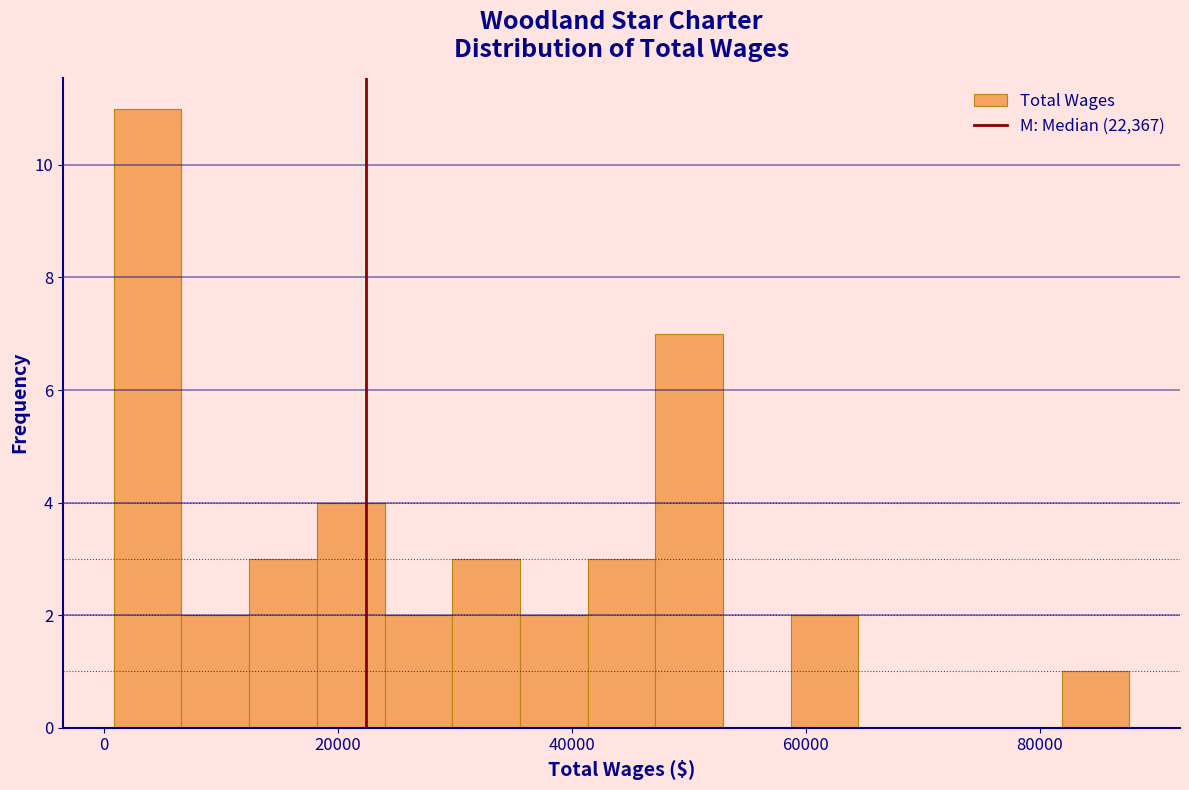

Around what value on the x-axis is the tallest bar? Give the approximate position of its centre, as read against the axis.

4000